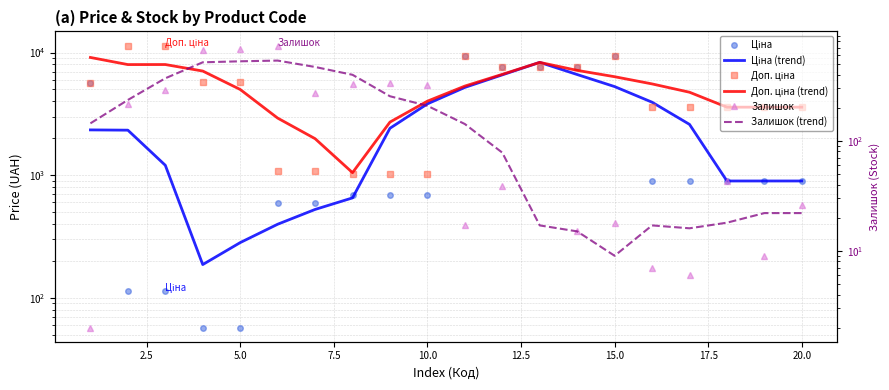

What is the difference between the maximum and second lowest values in the Ціна series?

9326.9